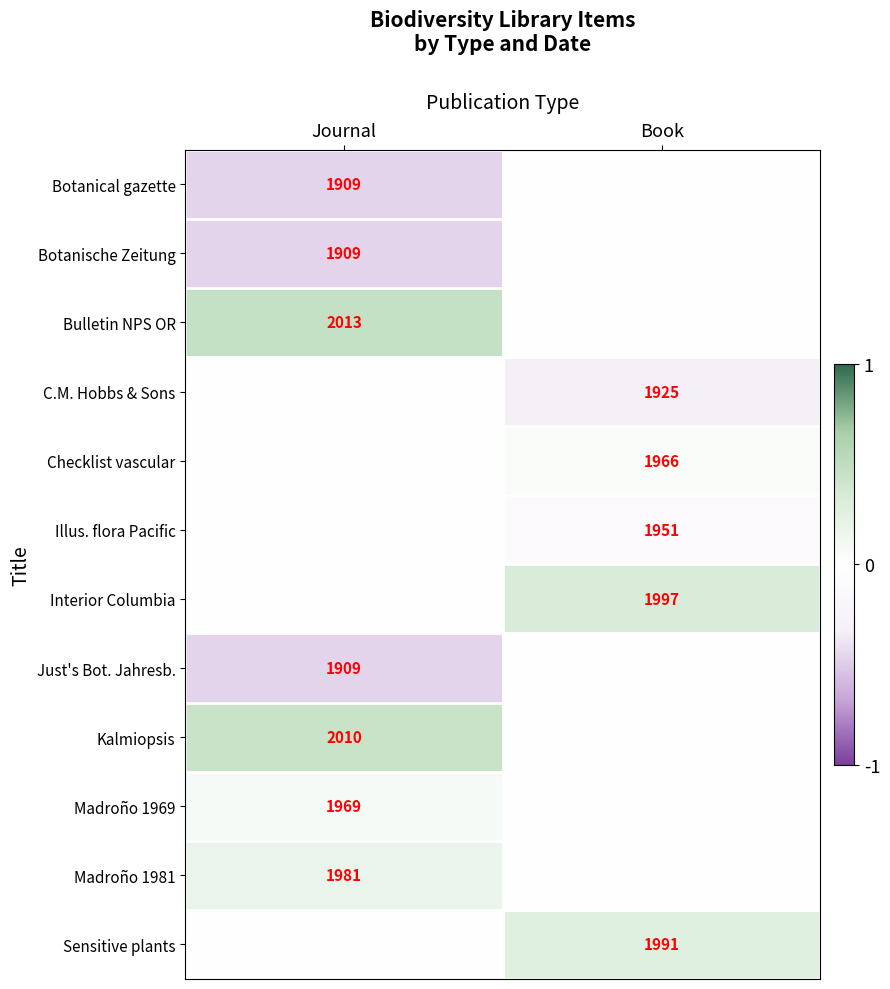

At how many categories does at least one series exceed 0?

2